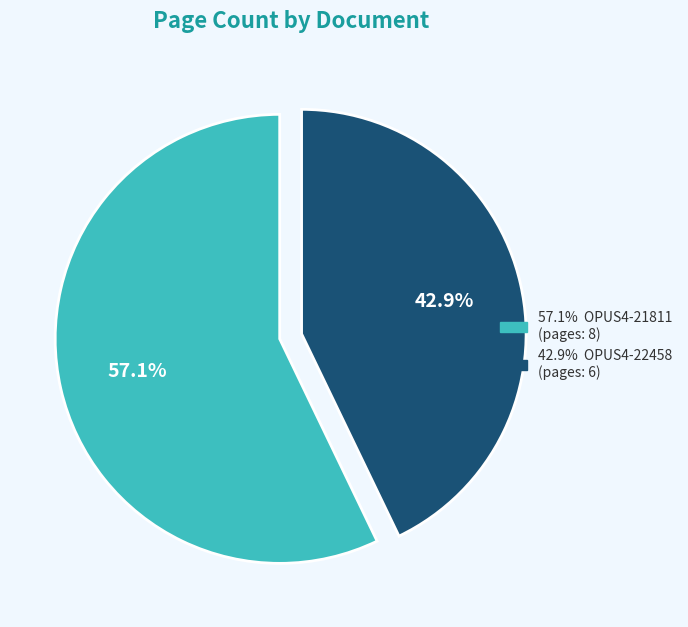

Does any single category account for the majority?

Yes